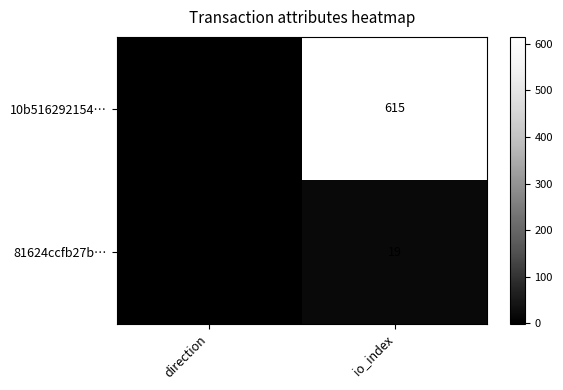

Which series has the widest spread of values?

10b516292154…